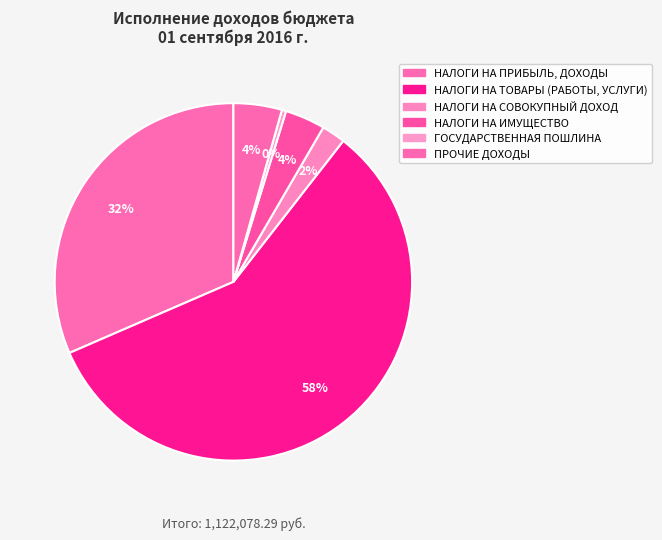

How many segments does this pie chart have?

6